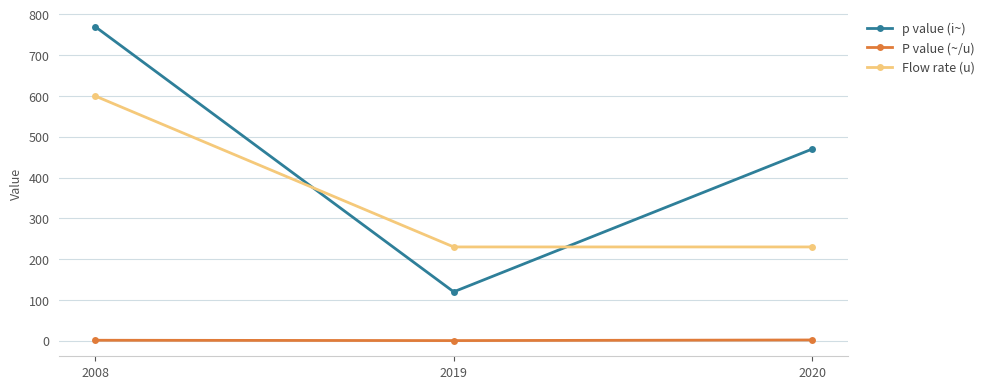

How many data points does each series have?

3